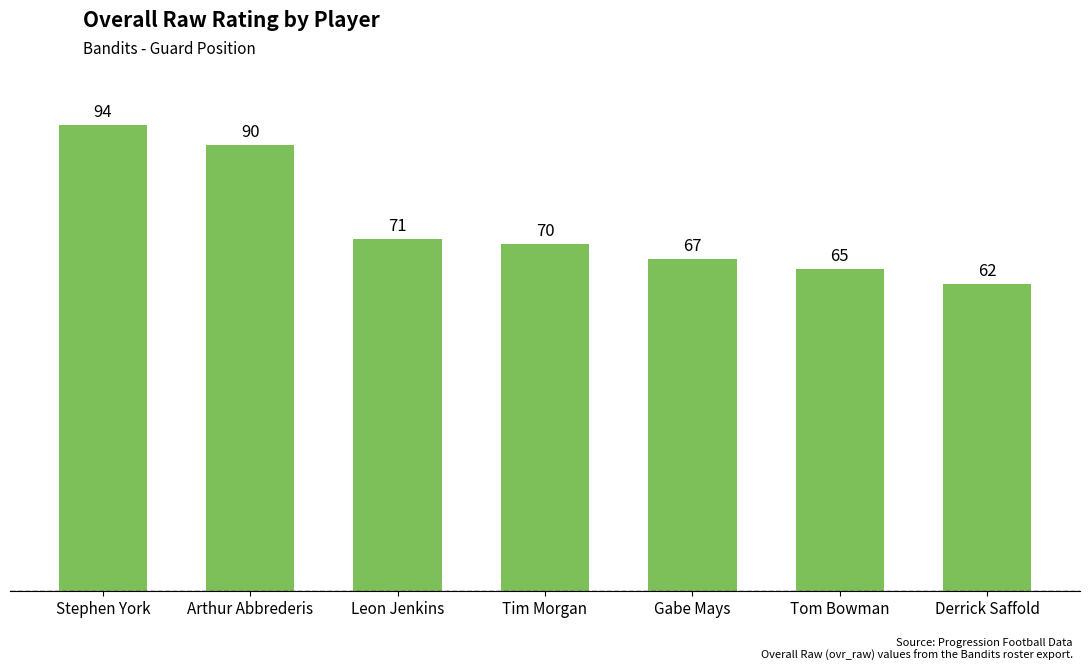

Reading left to right, what are all the values shown in this chart?

Stephen York=94	Arthur Abbrederis=90	Leon Jenkins=71	Tim Morgan=70	Gabe Mays=67	Tom Bowman=65	Derrick Saffold=62